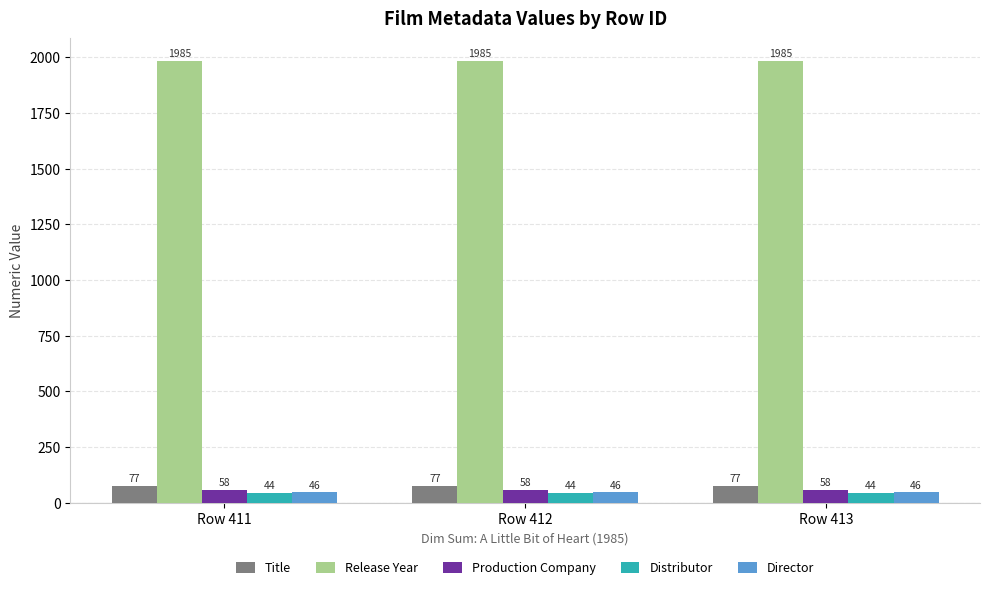

What are all the series names shown in the legend?

Title, Release Year, Production Company, Distributor, Director